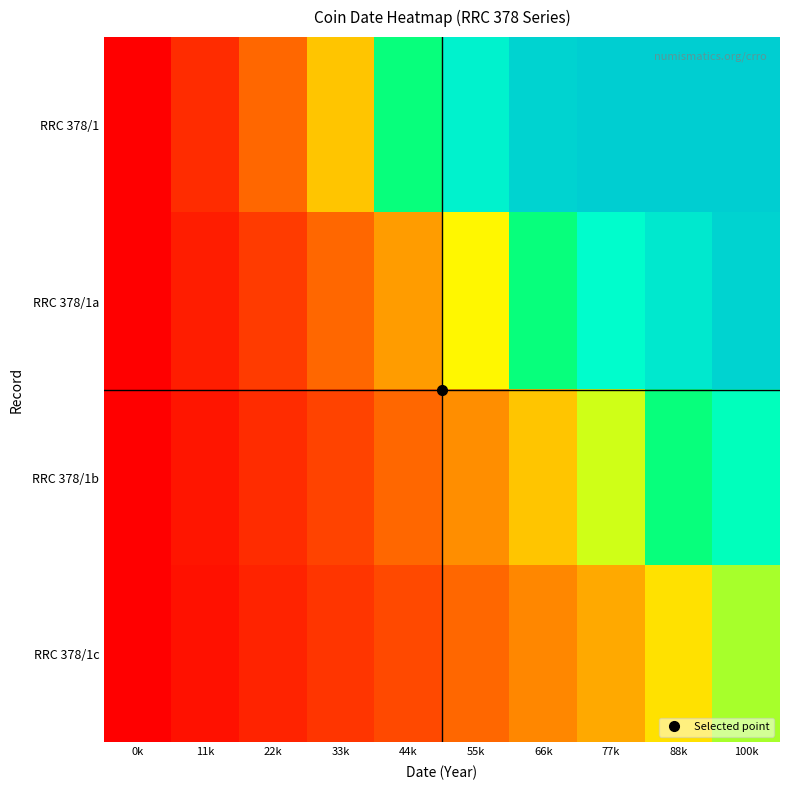

What is the spread (max minus min) of values at 22k?

19.4